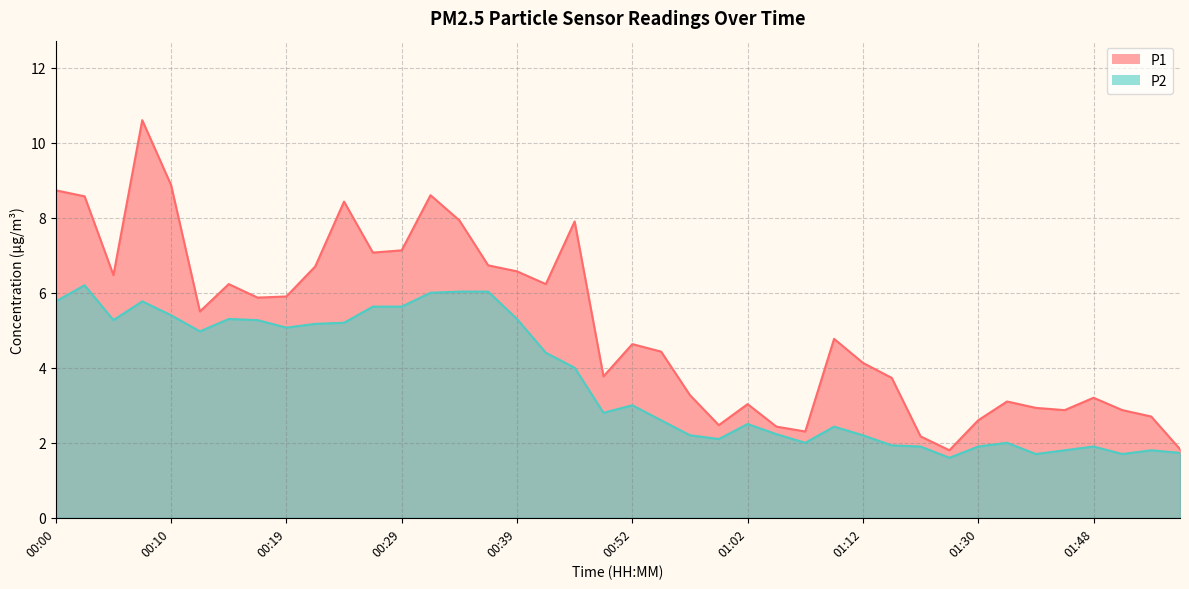

Reading left to right, what are all the values shown in this chart?

P1: 00:00=8.7	00:02=8.6	00:05=6.5	00:07=10.6	00:10=8.9	00:12=5.5	00:15=6.2	00:17=5.9	00:19=5.9	00:22=6.7	00:24=8.4	00:27=7.1	00:29=7.1	00:32=8.6	00:34=7.9	00:37=6.7	00:39=6.6	00:41=6.2	00:47=7.9	00:49=3.8	00:52=4.6	00:54=4.4	00:57=3.3	00:59=2.5	01:02=3.0	01:04=2.4	01:07=2.3	01:09=4.8	01:12=4.1	01:14=3.7	01:17=2.2	01:22=1.8	01:30=2.6	01:32=3.1	01:43=2.9	01:45=2.9	01:48=3.2	01:50=2.9	01:53=2.7	01:55=1.8
P2: 00:00=5.8	00:02=6.2	00:05=5.3	00:07=5.8	00:10=5.4	00:12=5.0	00:15=5.3	00:17=5.3	00:19=5.1	00:22=5.2	00:24=5.2	00:27=5.6	00:29=5.6	00:32=6.0	00:34=6.0	00:37=6.0	00:39=5.3	00:41=4.4	00:47=4.0	00:49=2.8	00:52=3.0	00:54=2.6	00:57=2.2	00:59=2.1	01:02=2.5	01:04=2.2	01:07=2.0	01:09=2.4	01:12=2.2	01:14=1.9	01:17=1.9	01:22=1.6	01:30=1.9	01:32=2.0	01:43=1.7	01:45=1.8	01:48=1.9	01:50=1.7	01:53=1.8	01:55=1.7